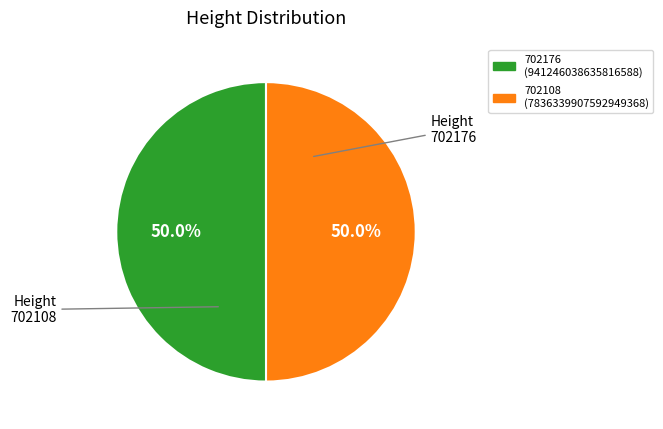

How many slices are in this pie chart?

2